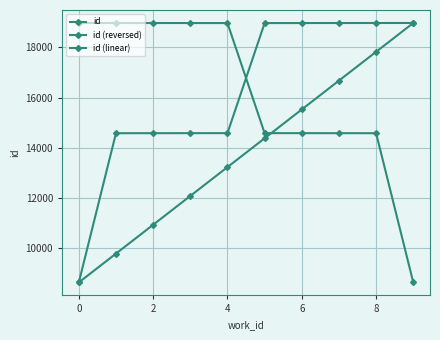

How many distinct data groups are displayed?

3